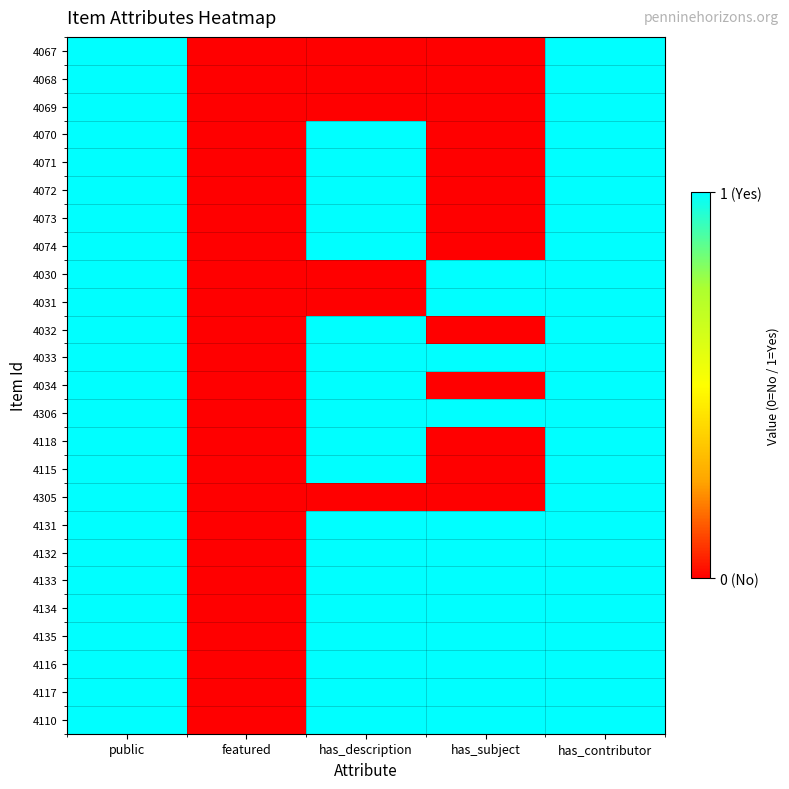

At how many categories does at least one series exceed 0?

4